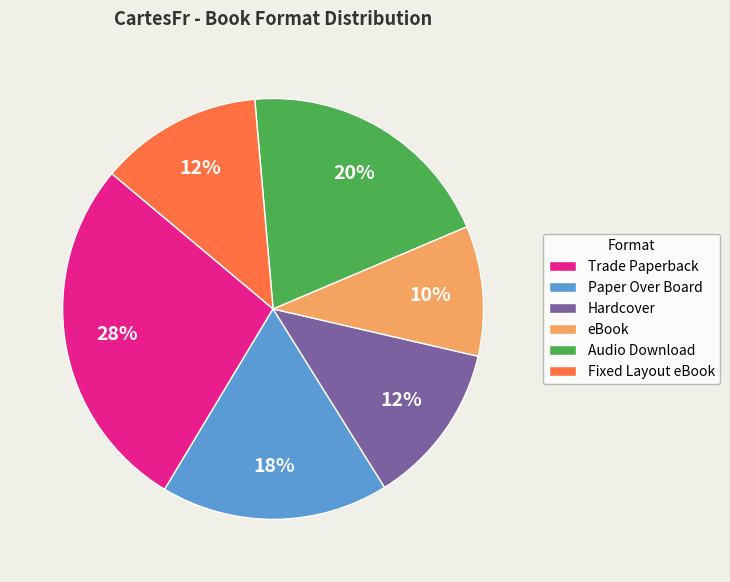

To the nearest percent, what is the difference between the Audio Download and eBook slice percentages?

10%